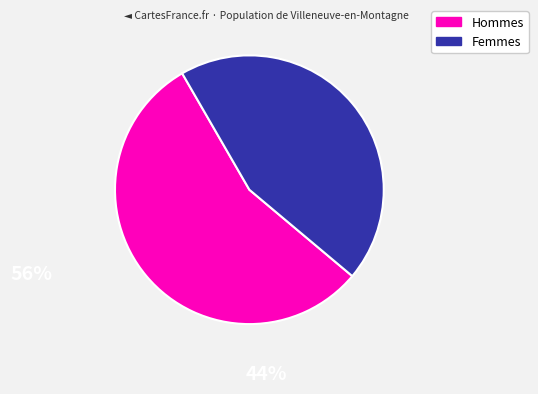

Does Femmes represent more than half of the total?

No